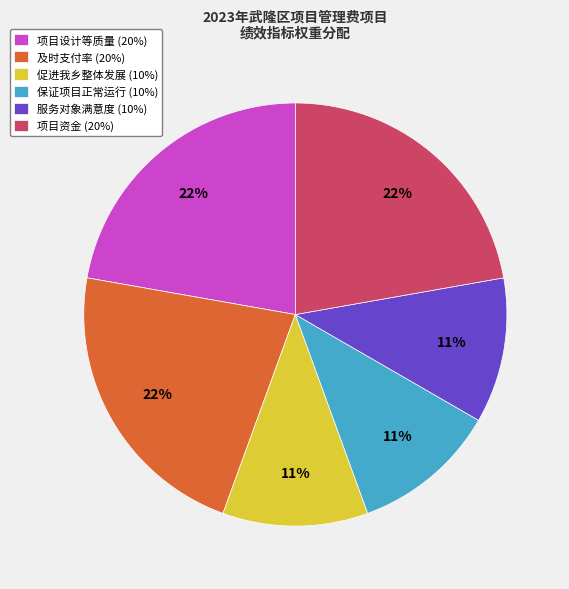

Count the number of slices in the pie.

6